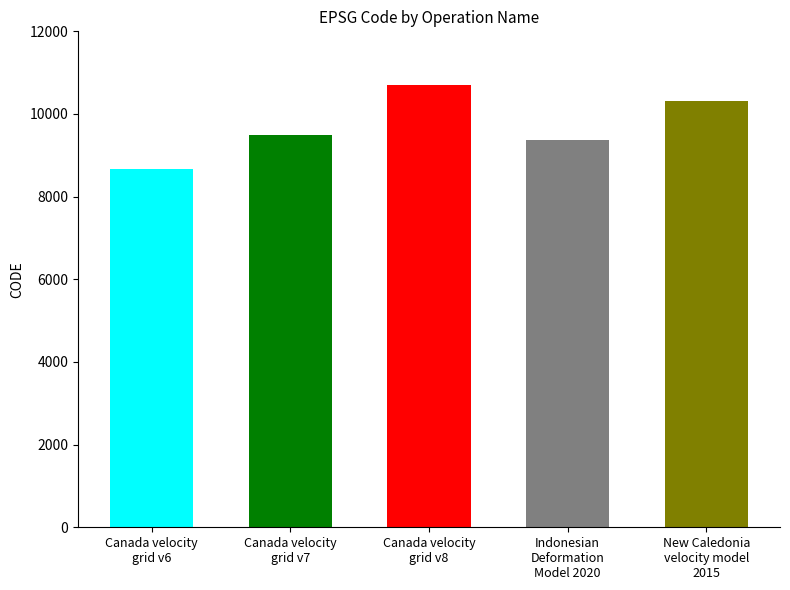

What is the label of the 2nd bar from the left?

Canada velocity
grid v7